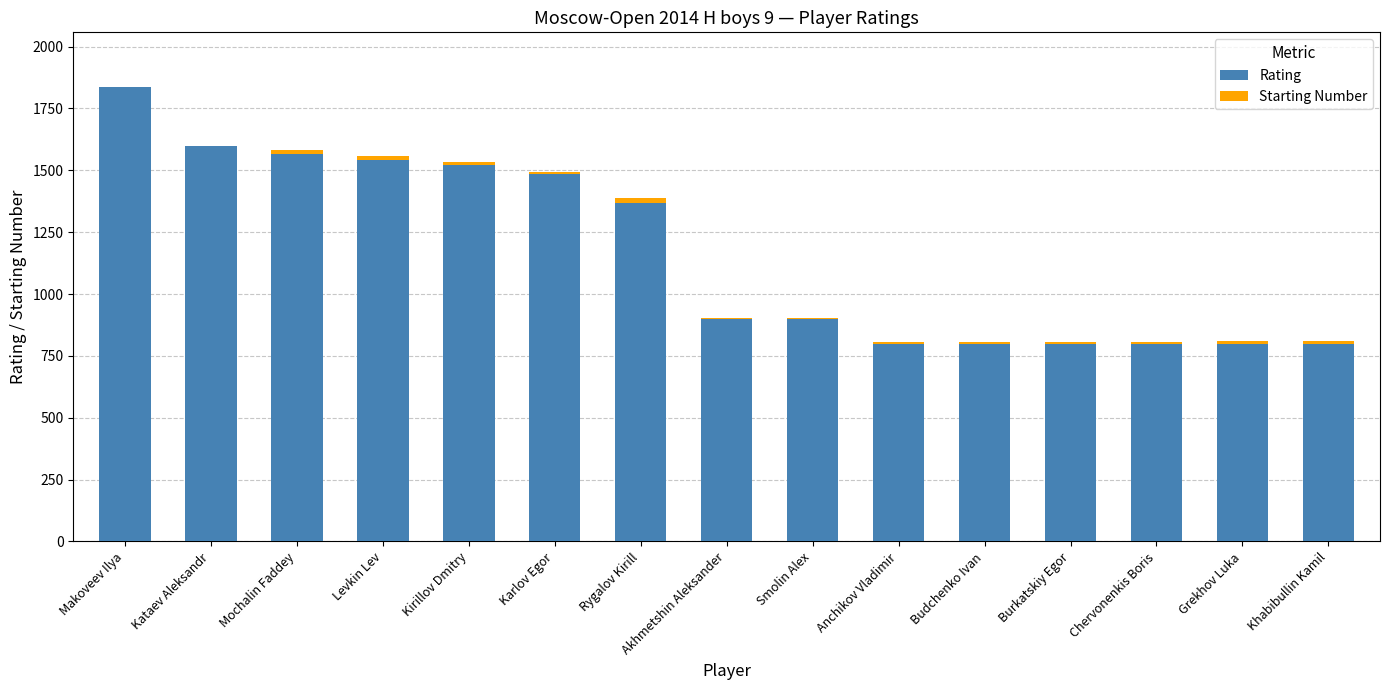

At which label does Rating reach its peak?

Makoveev Ilya